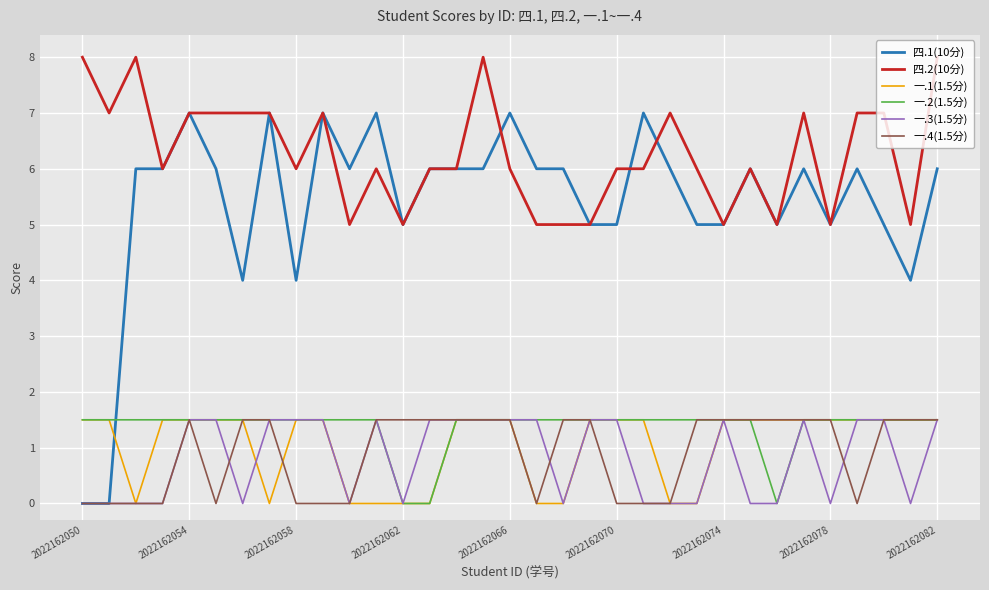

Which series has the largest total across all categories?

四.2(10分)